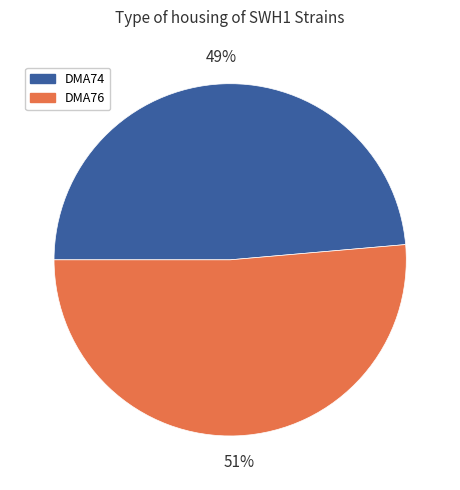

Does DMA76 represent more than half of the total?

Yes